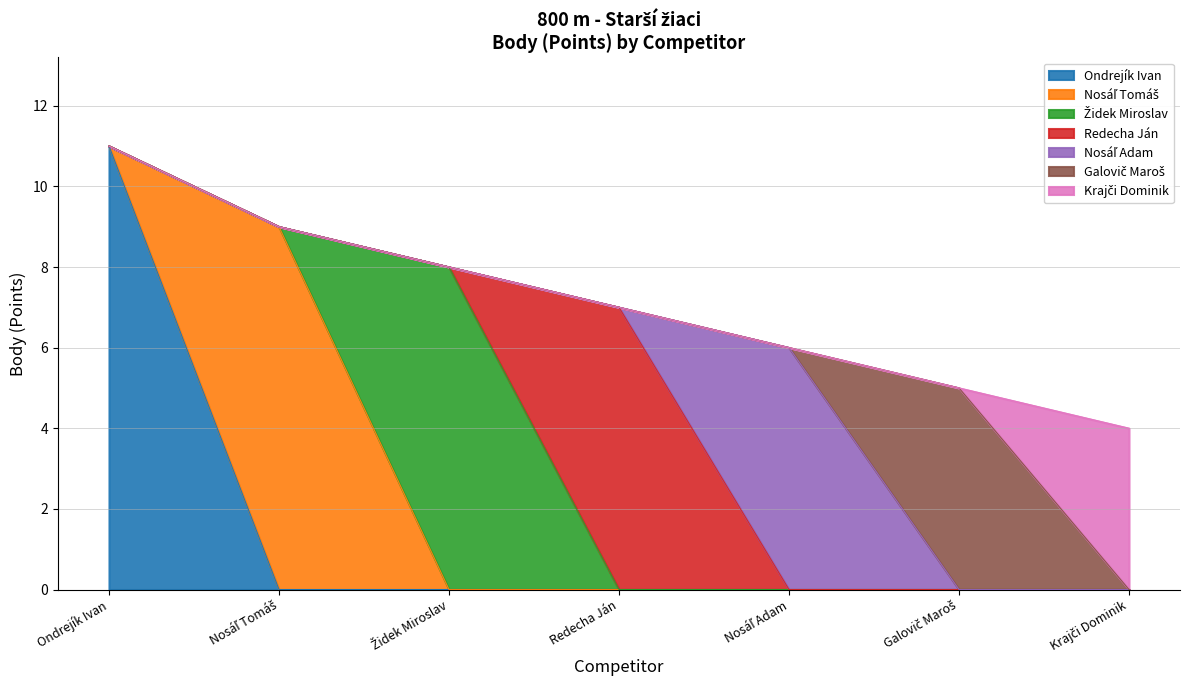

What position from the left is Krajči Dominik?

7